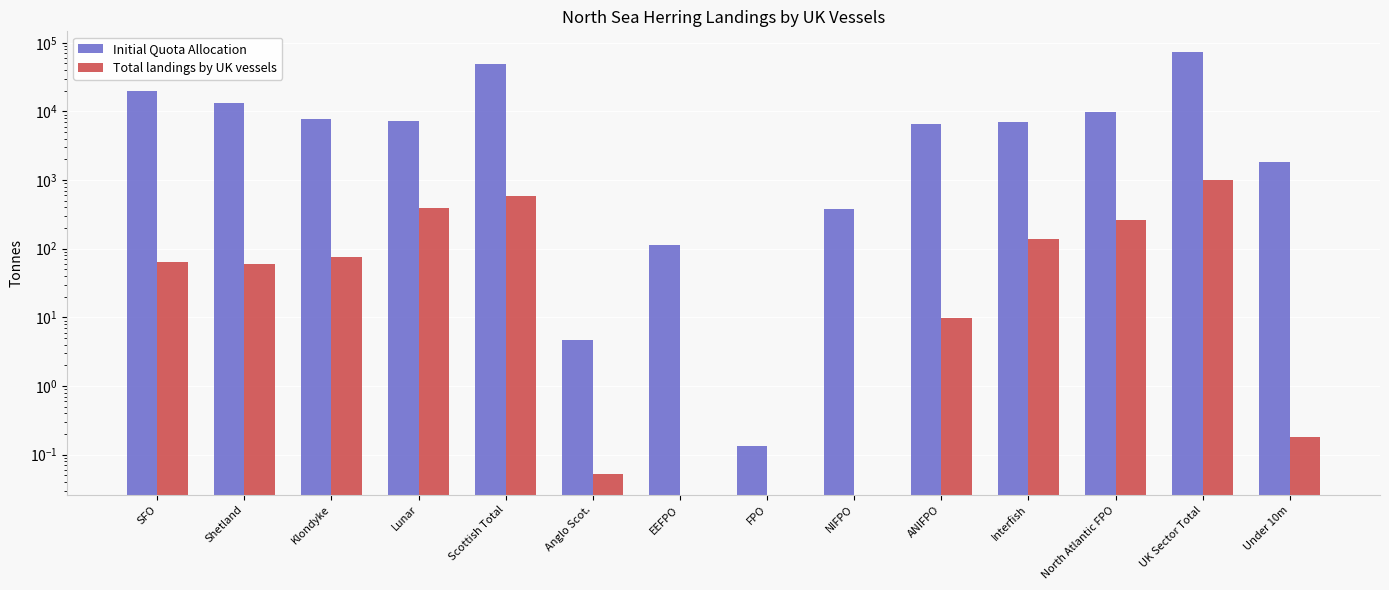

What value does the Total landings by UK vessels series have at Under 10m?

0.2